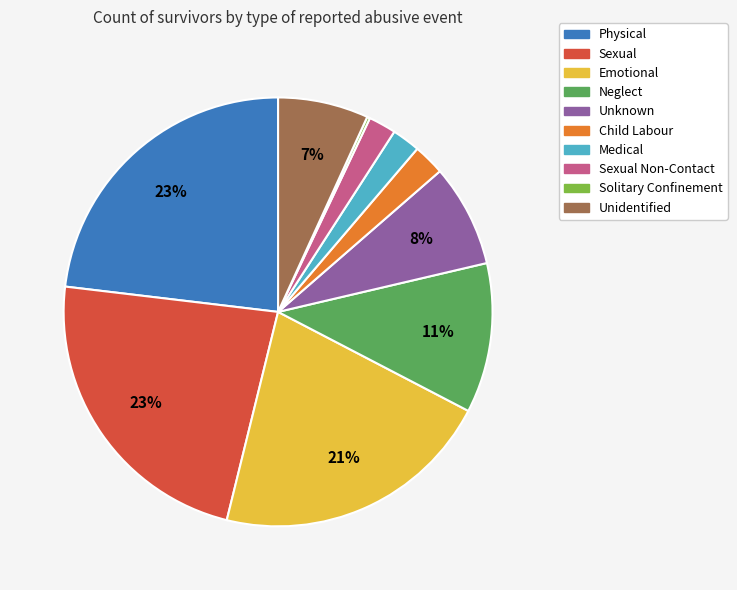

Is there a majority slice in this chart?

No